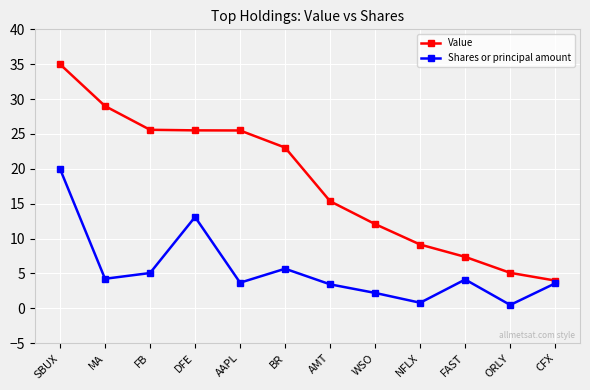

What is the average value of the Value series?

18.1